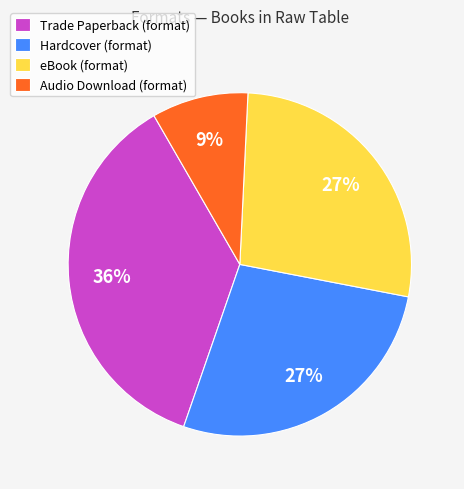

To the nearest percent, what is the difference between the Trade Paperback and Audio Download slice percentages?

27%